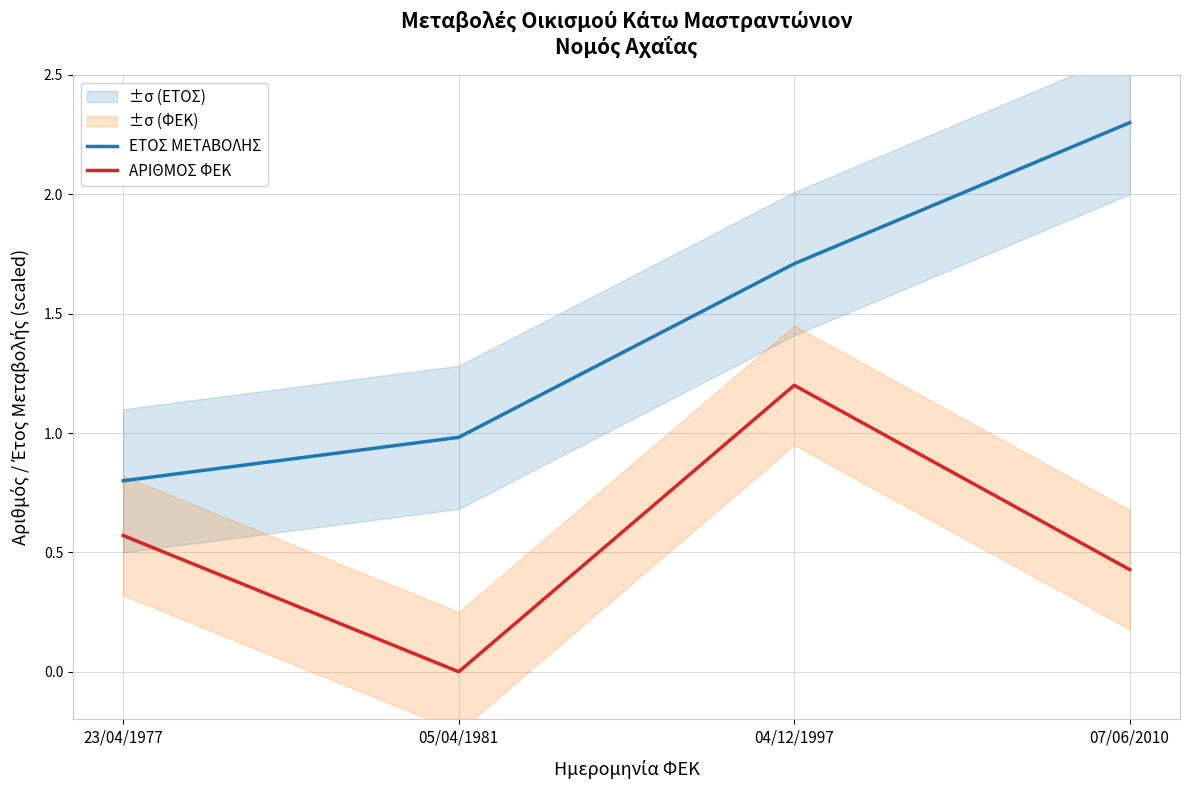

List the series in order of their overall mean, highest first.

ΕΤΟΣ ΜΕΤΑΒΟΛΗΣ, ΑΡΙΘΜΟΣ ΦΕΚ